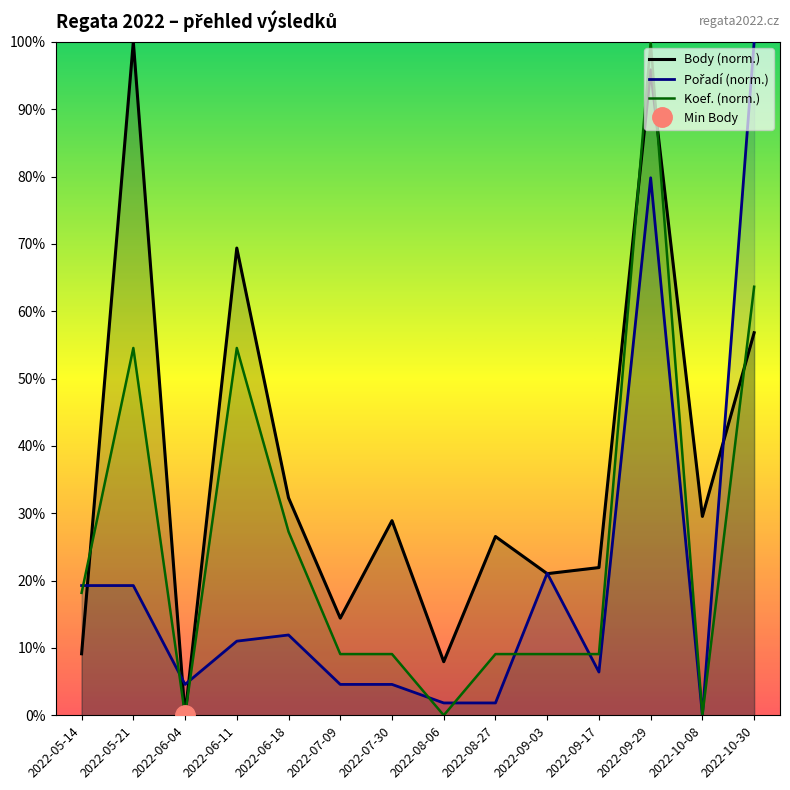

How many values in the Body (norm.) series exceed 28?

7